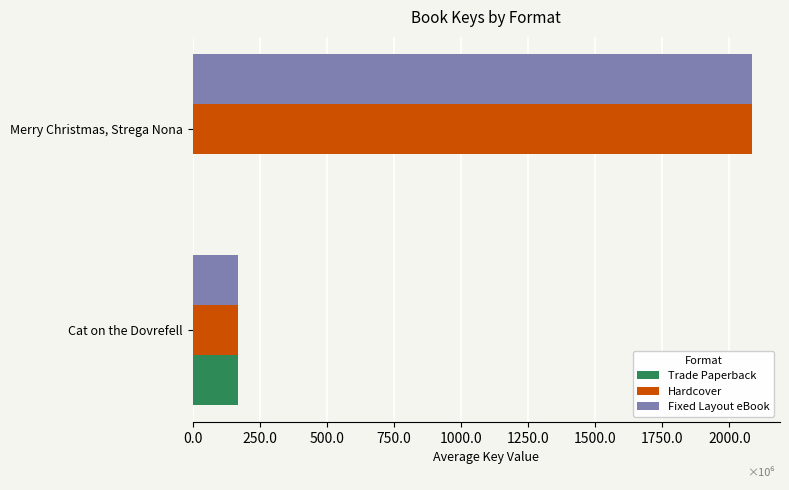

What are all the series names shown in the legend?

Trade Paperback, Hardcover, Fixed Layout eBook